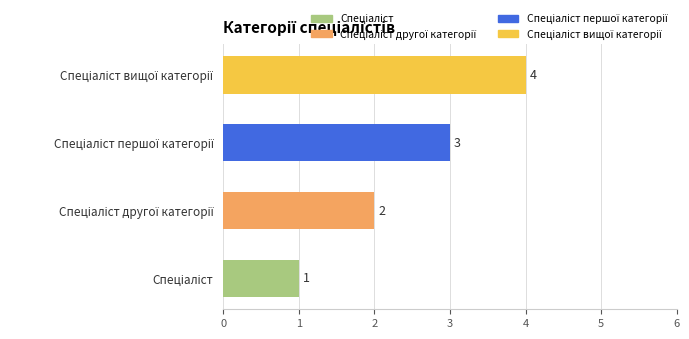

How many values are between 2 and 4?

3